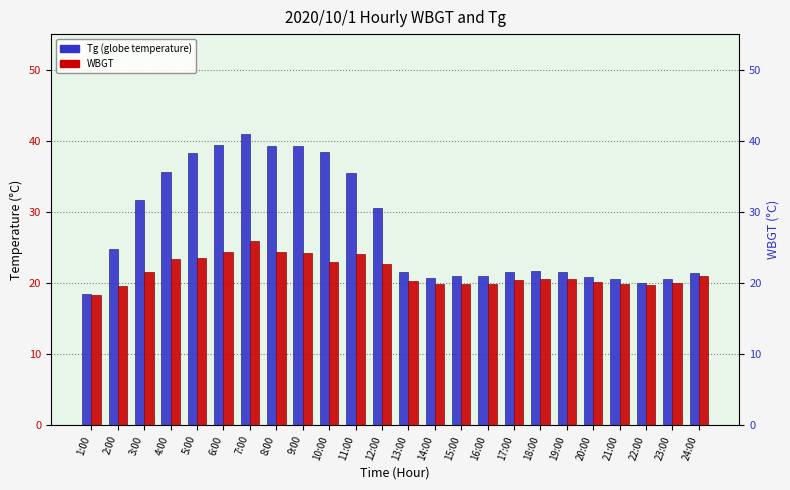

Does the chart contain any negative values?

No